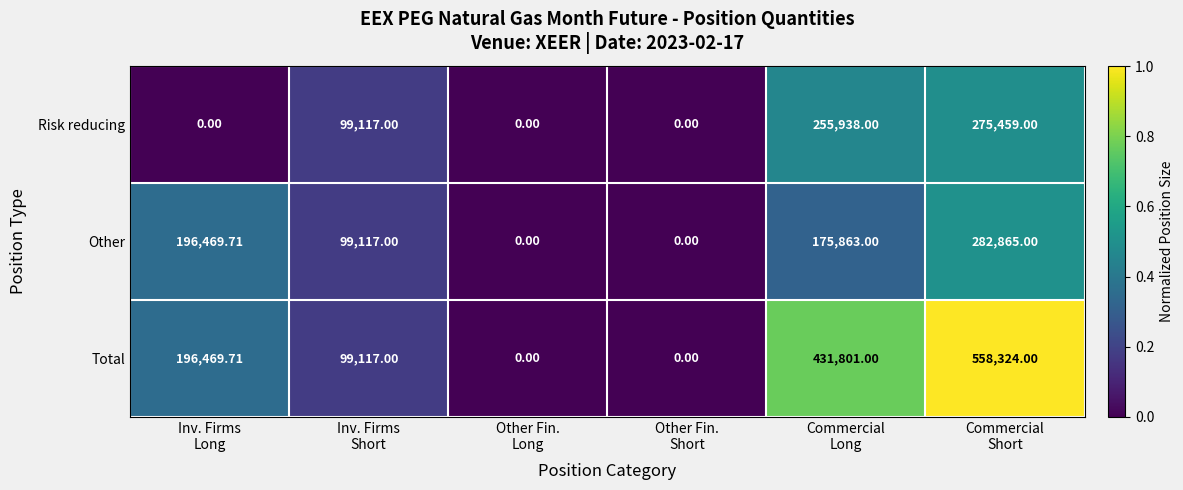

Which series has the largest range (max minus min)?

Total